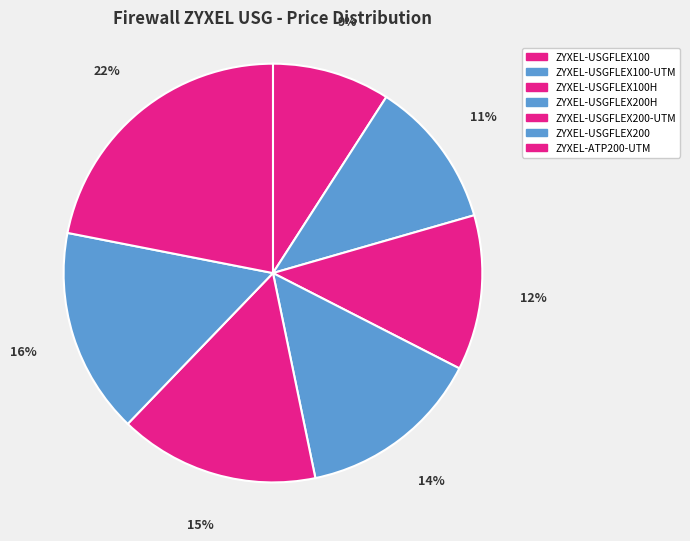

Rank the categories by value from highest to lowest.

ZYXEL-ATP200-UTM, ZYXEL-USGFLEX200, ZYXEL-USGFLEX200-UTM, ZYXEL-USGFLEX200H, ZYXEL-USGFLEX100H, ZYXEL-USGFLEX100-UTM, ZYXEL-USGFLEX100